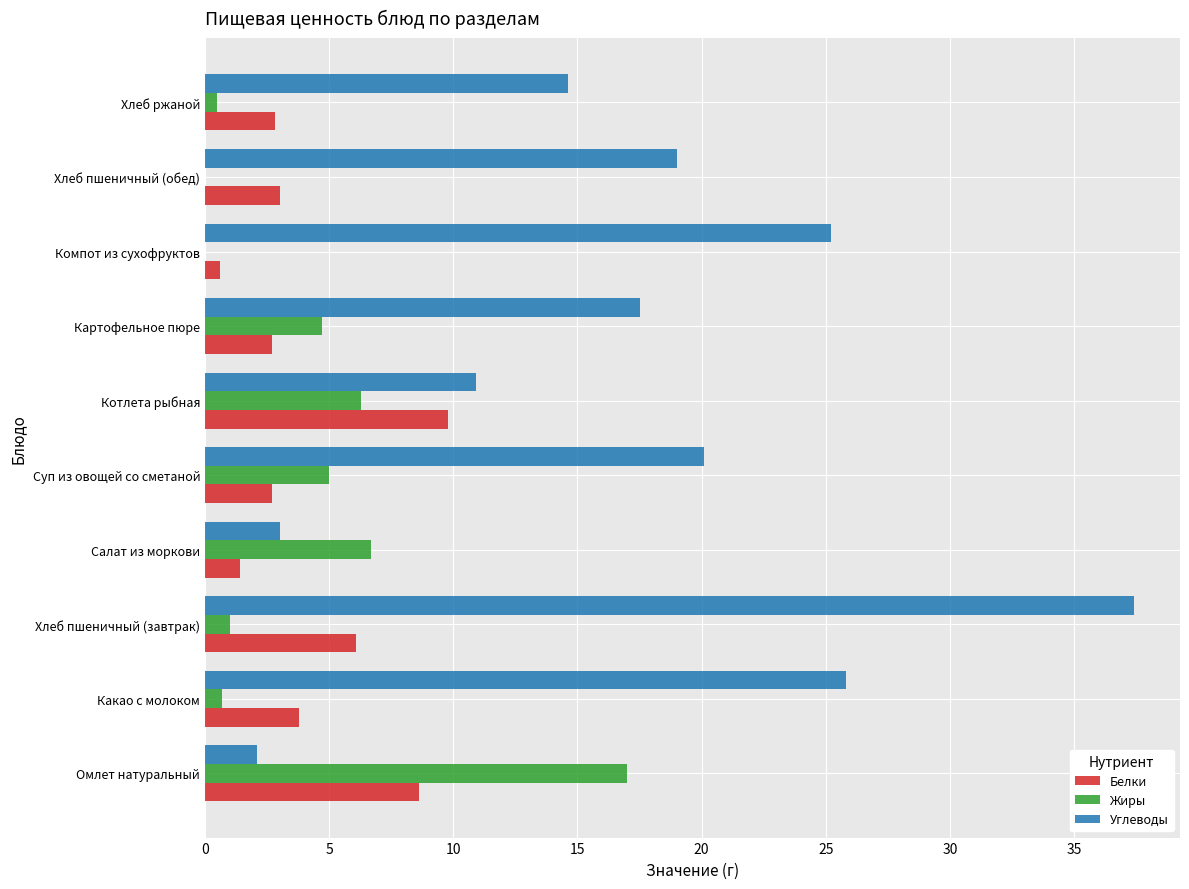

What is the approximate value of Углеводы at Хлеб пшеничный (обед)?

19.0